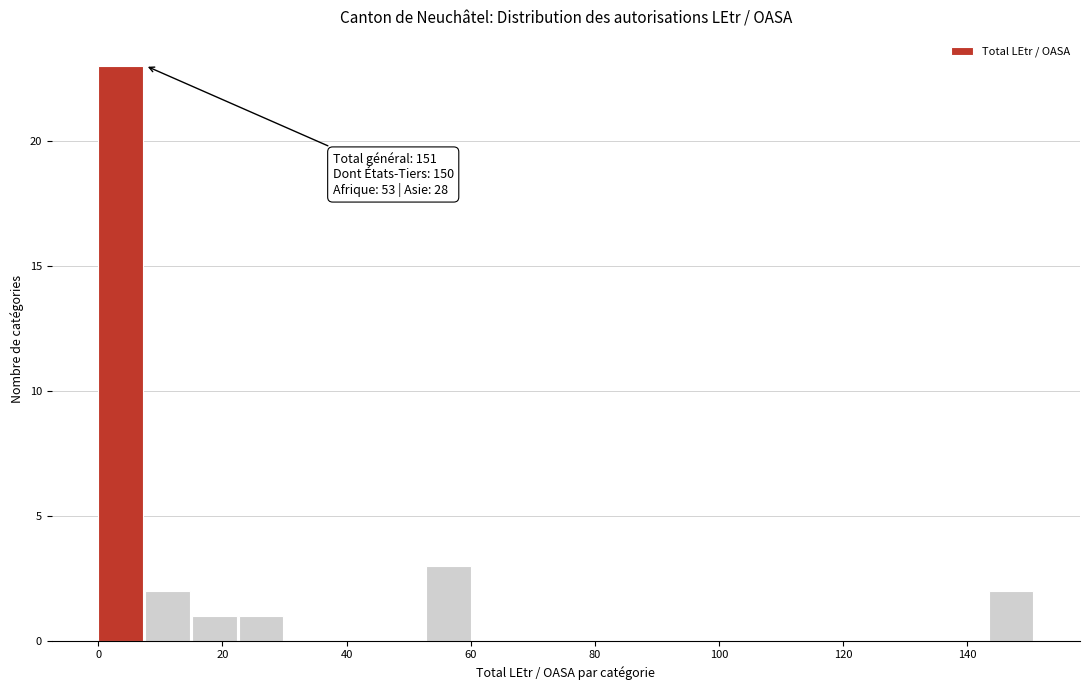

Around what value on the x-axis is the tallest bar? Give the approximate position of its centre, as read against the axis.

4